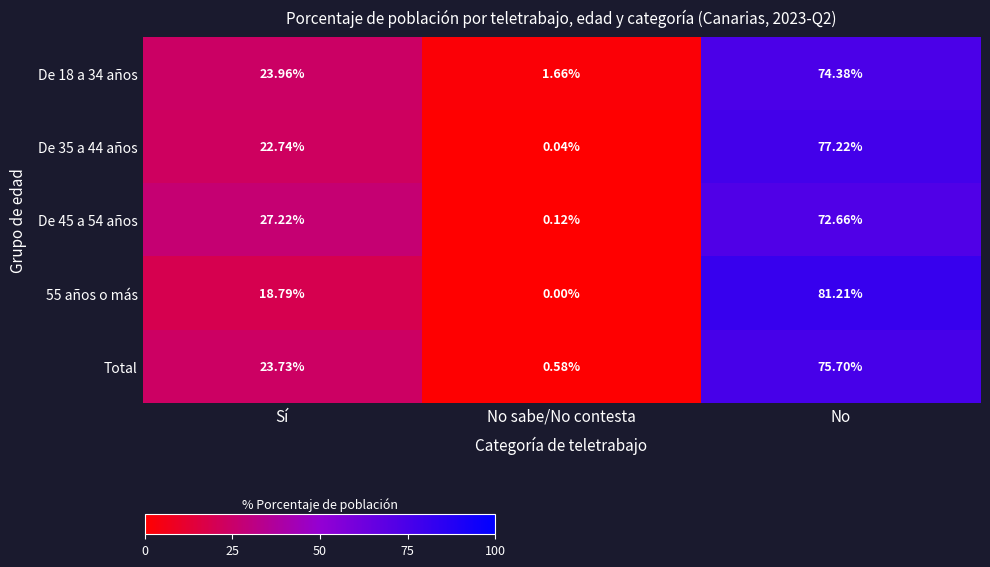

Which category has the lowest value across all series?

No sabe/No contesta